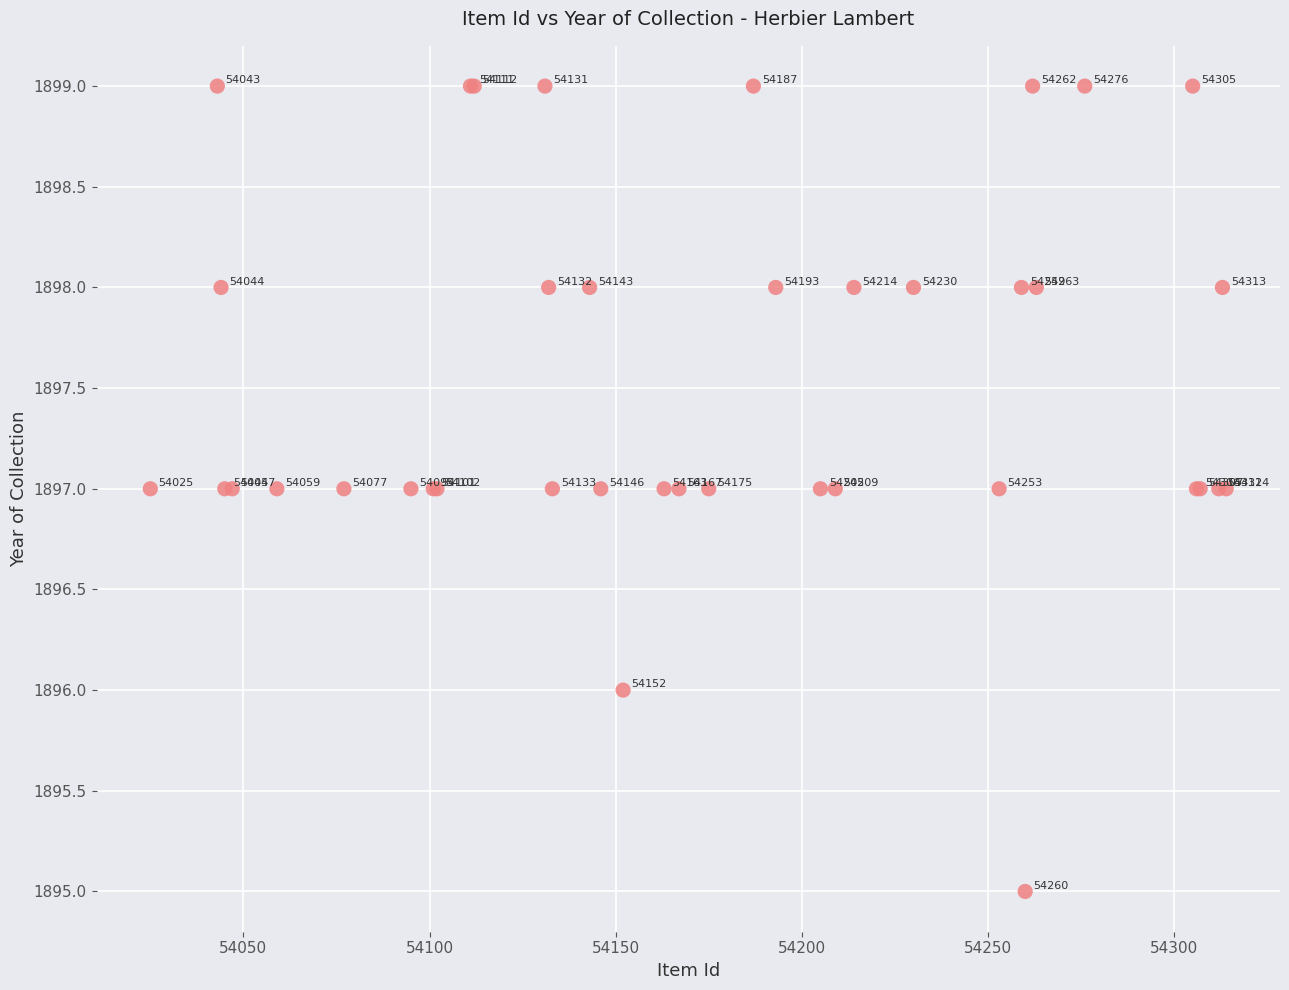

What Y value in the scatter plot is closest to 1897?

1897